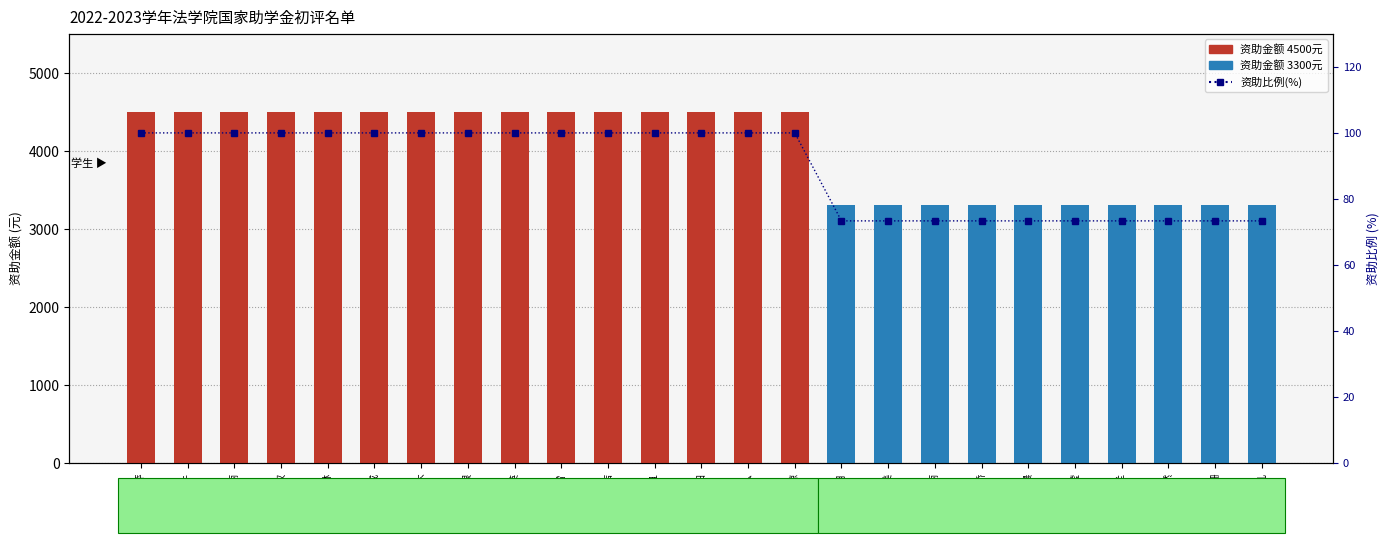

At which category does the chart reach its peak across all series?

邱萍